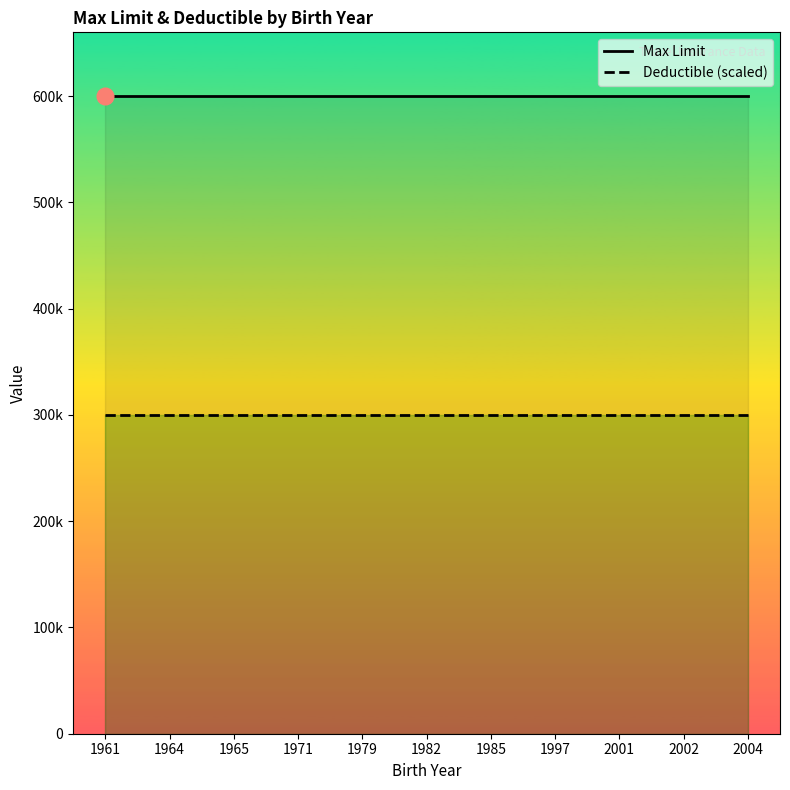

Which category has the highest value in the Max Limit series?

1961